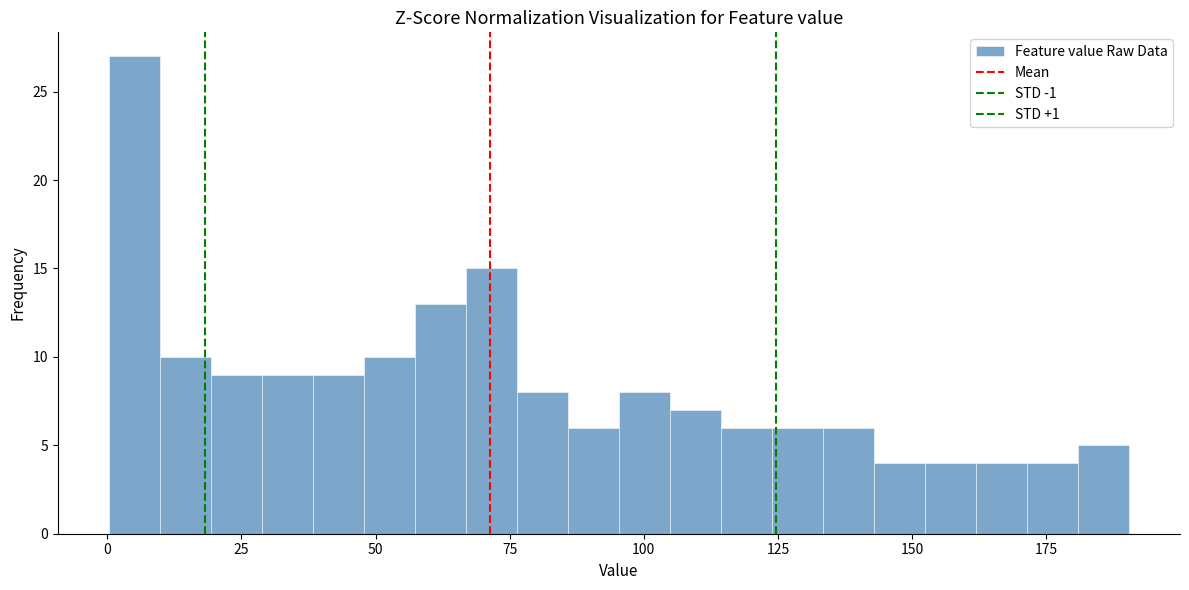

Around what value on the x-axis is the tallest bar? Give the approximate position of its centre, as read against the axis.

5